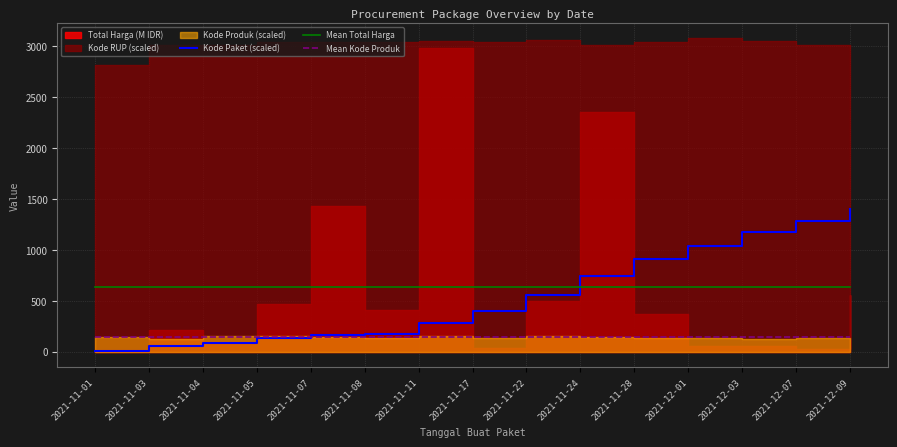

True or false: Mean Total Harga and Kode Paket (scaled) intersect in this chart.

True